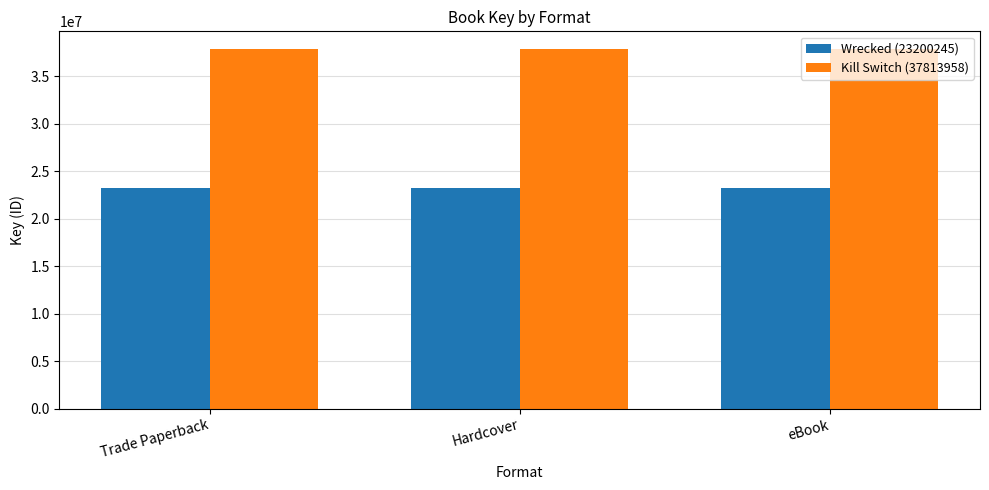

What is the average value of the Wrecked (23200245) series?

23200245